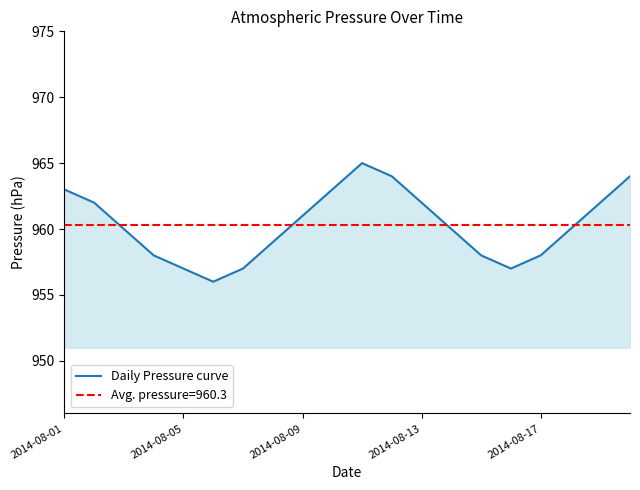

What is the difference between the maximum and minimum values?

9